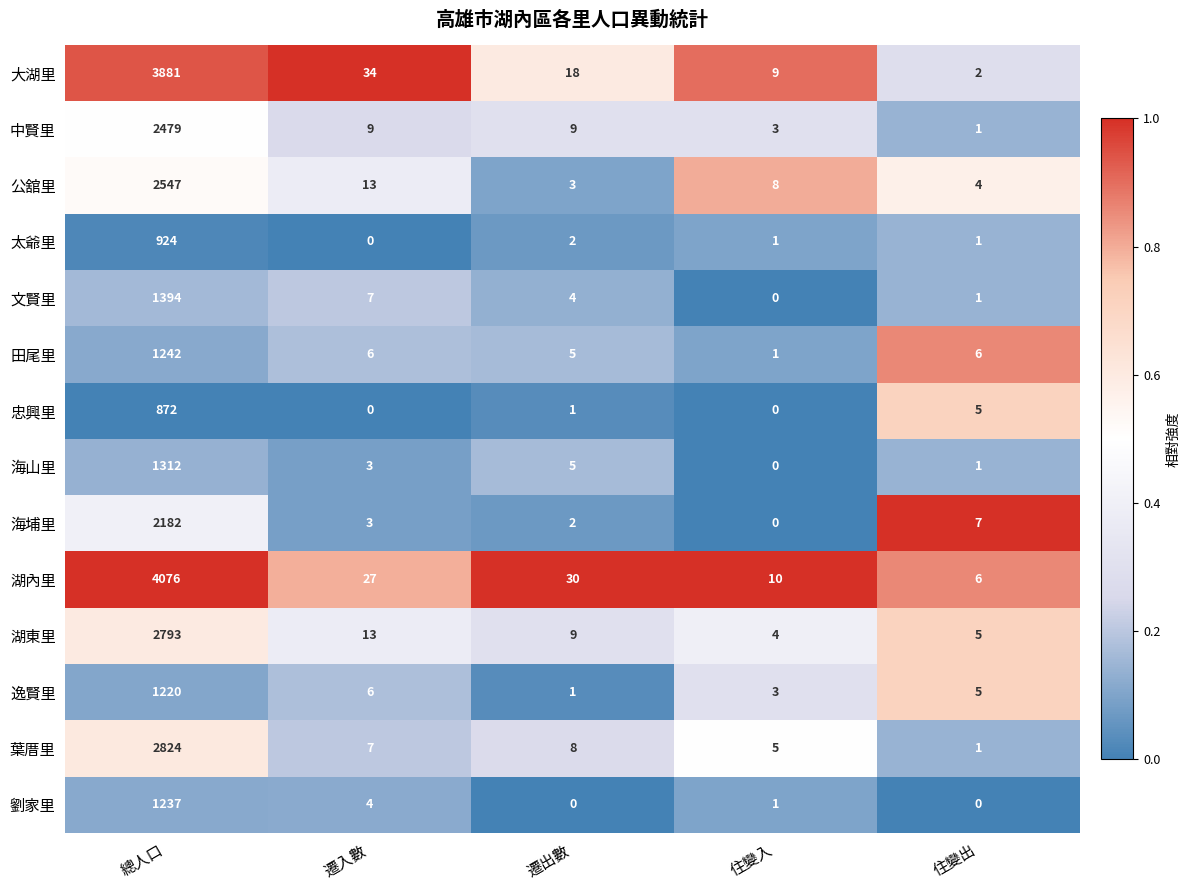

How many series are shown in this chart?

14